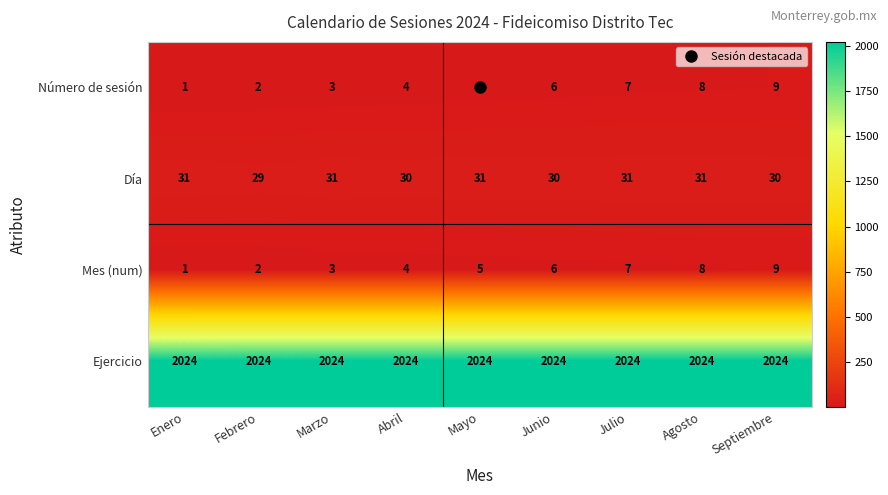

Is it true that Mes (num) equals 9 at Junio?

False